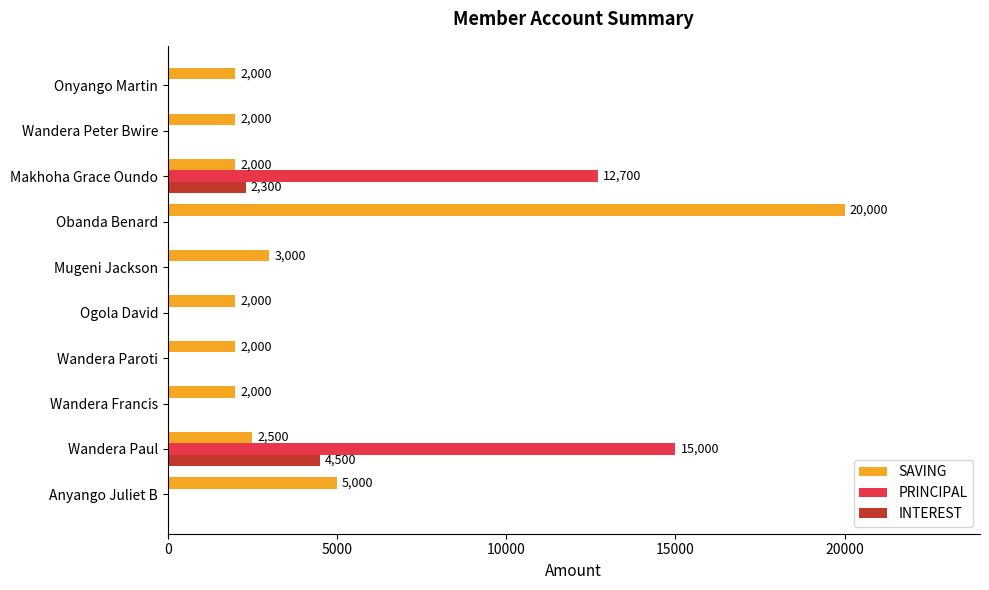

Between Wandera Paul and Onyango Martin, which series saw the biggest shift?

PRINCIPAL